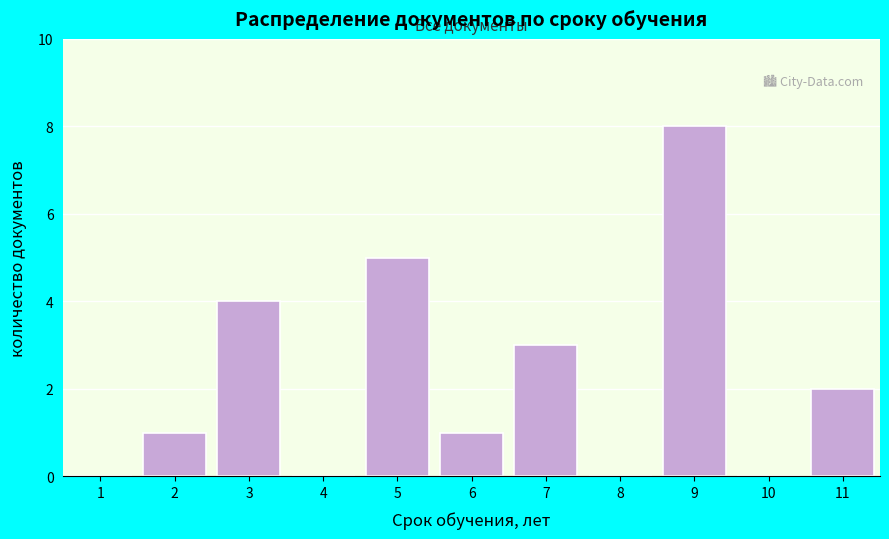

Reading left to right, list all the values displayed in this chart.

1=0	2=1	3=4	4=0	5=5	6=1	7=3	8=0	9=8	10=0	11=2